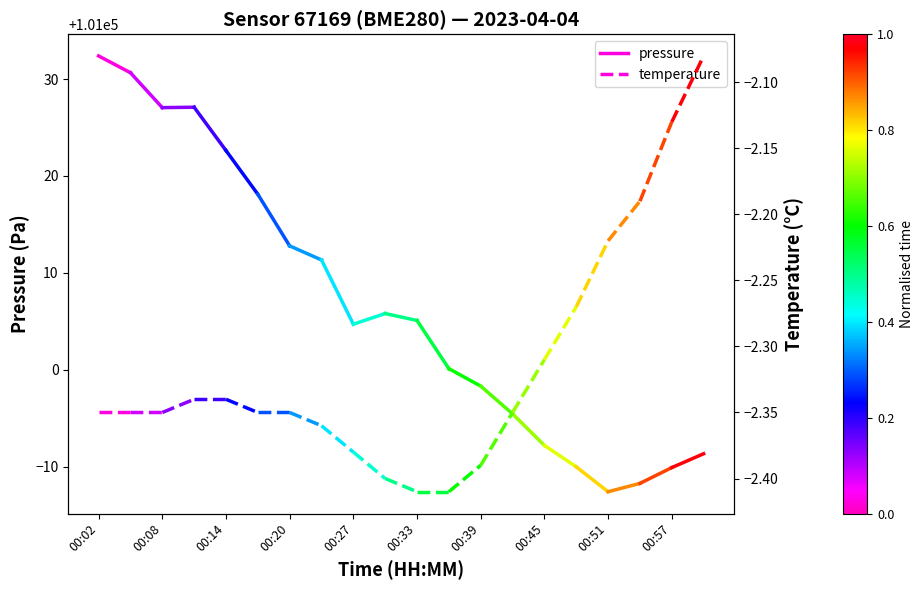

What is the spread (max minus min) of values at 00:02?

101034.7